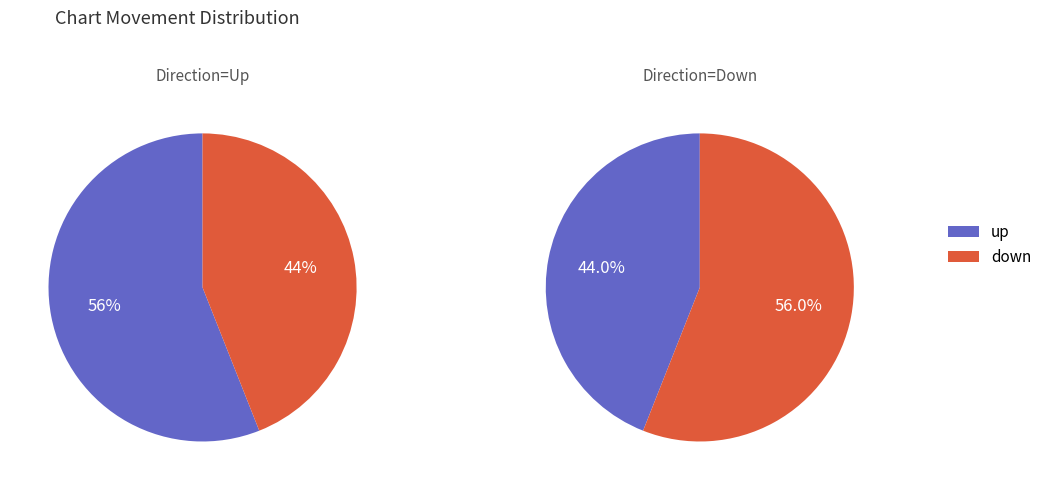

How many slices are in this pie chart?

2